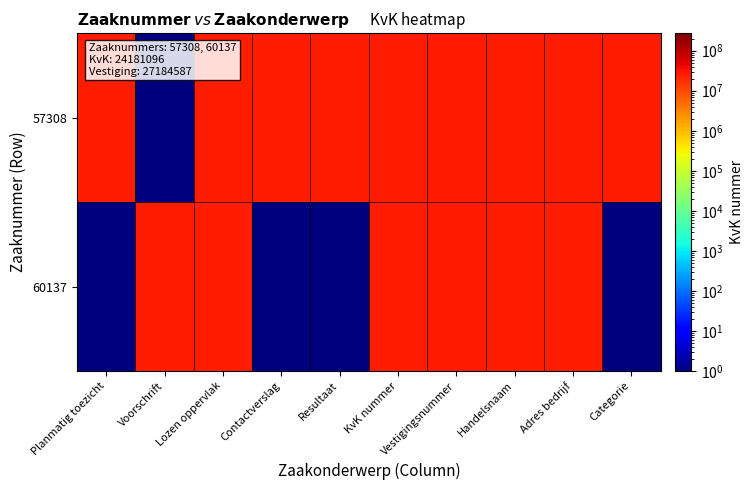

Reading left to right, extract all data points from this chart.

57308: Planmatig toezicht=24181096.0	Voorschrift=0.1	Lozen oppervlak=24181096.0	Contactverslag=24181096.0	Resultaat=24181096.0	KvK nummer=24181096.0	Vestigingsnummer=27184587.0	Handelsnaam=24181096.0	Adres bedrijf=24181096.0	Categorie=24181096.0
60137: Planmatig toezicht=0.1	Voorschrift=24181096.0	Lozen oppervlak=24181096.0	Contactverslag=0.1	Resultaat=0.1	KvK nummer=24181096.0	Vestigingsnummer=27184587.0	Handelsnaam=24181096.0	Adres bedrijf=24181096.0	Categorie=0.1